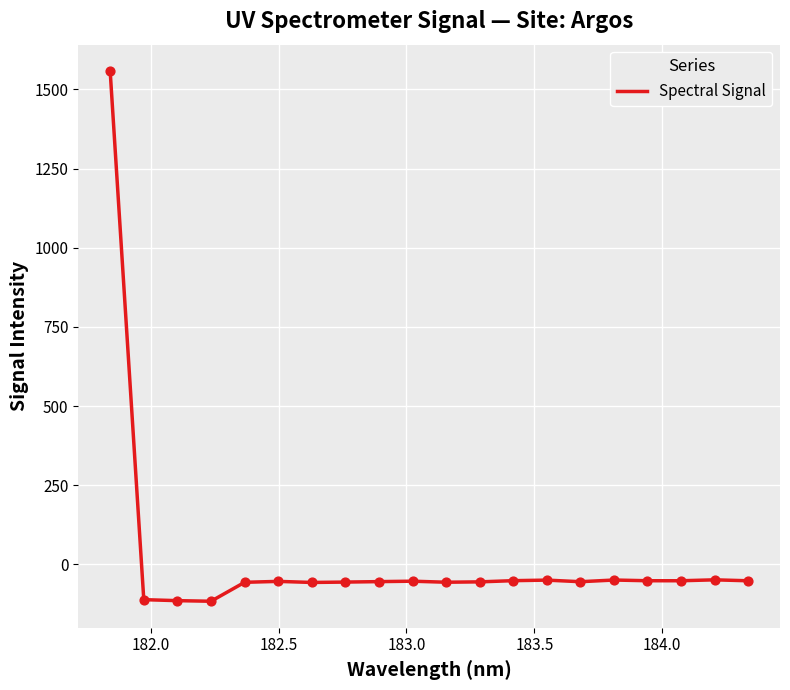

What is the smallest value displayed?

-116.6